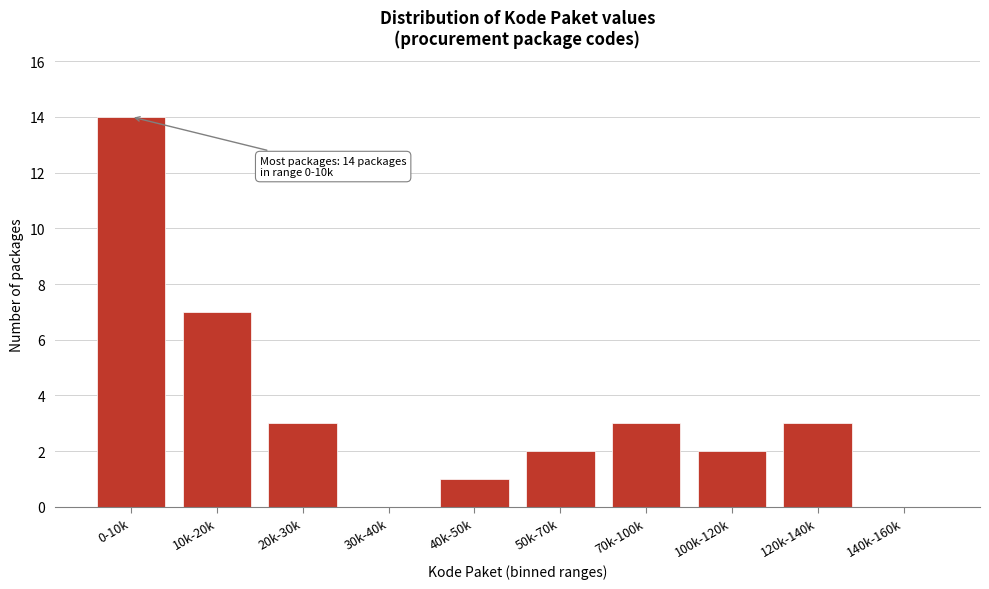

Reading left to right, transcribe all the data shown in this chart.

0-10k=14	10k-20k=7	20k-30k=3	30k-40k=0	40k-50k=1	50k-70k=2	70k-100k=3	100k-120k=2	120k-140k=3	140k-160k=0